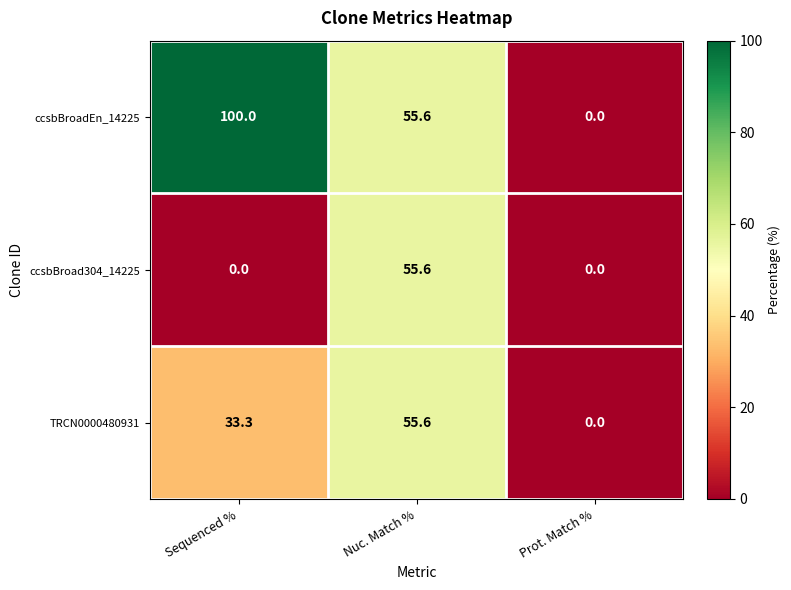

At which category is the sum across all series the highest?

Nuc. Match %